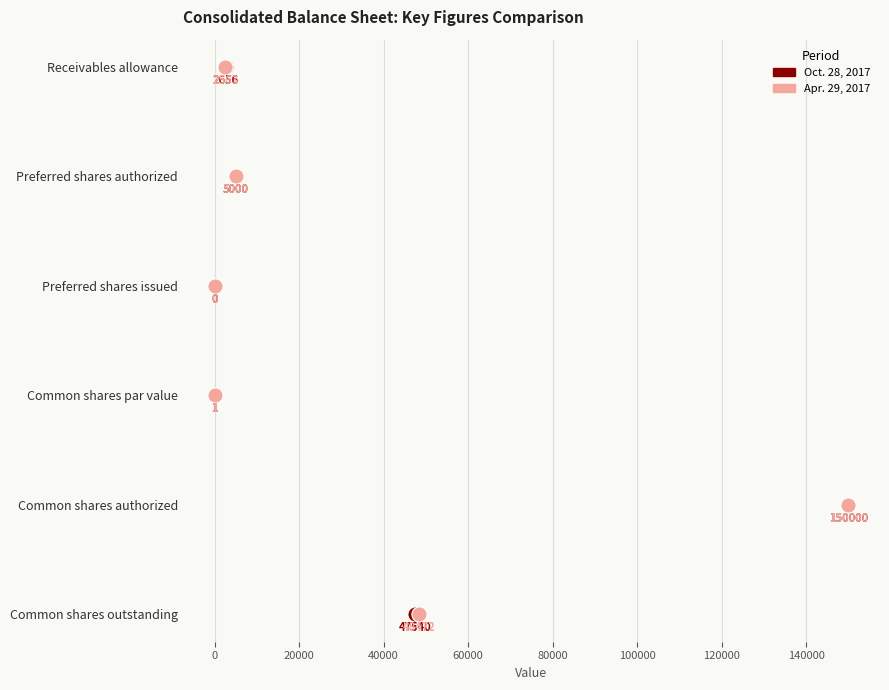

What are all the series names shown in the legend?

Oct. 28, 2017, Apr. 29, 2017